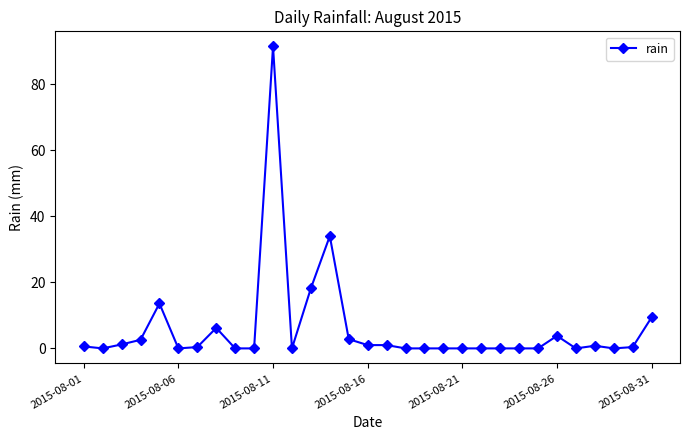

What is the average value?

6.0